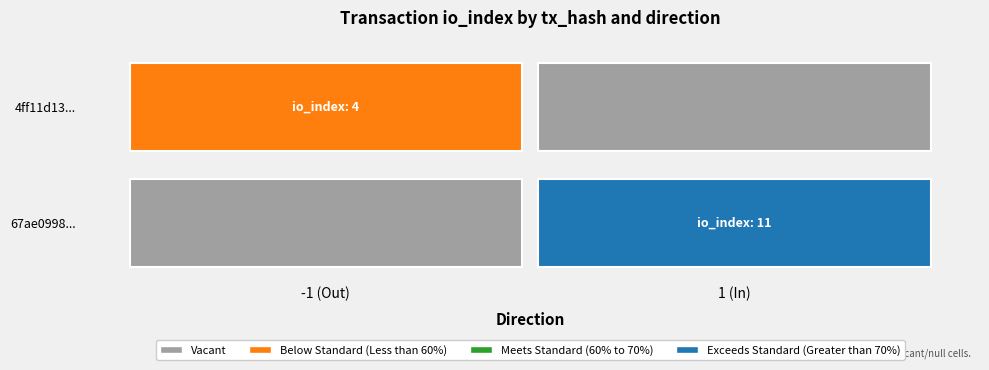

Which series changed the most between direction and io_index?

67ae0998090c0d2a76f36c22fc4e7424e7ea1be